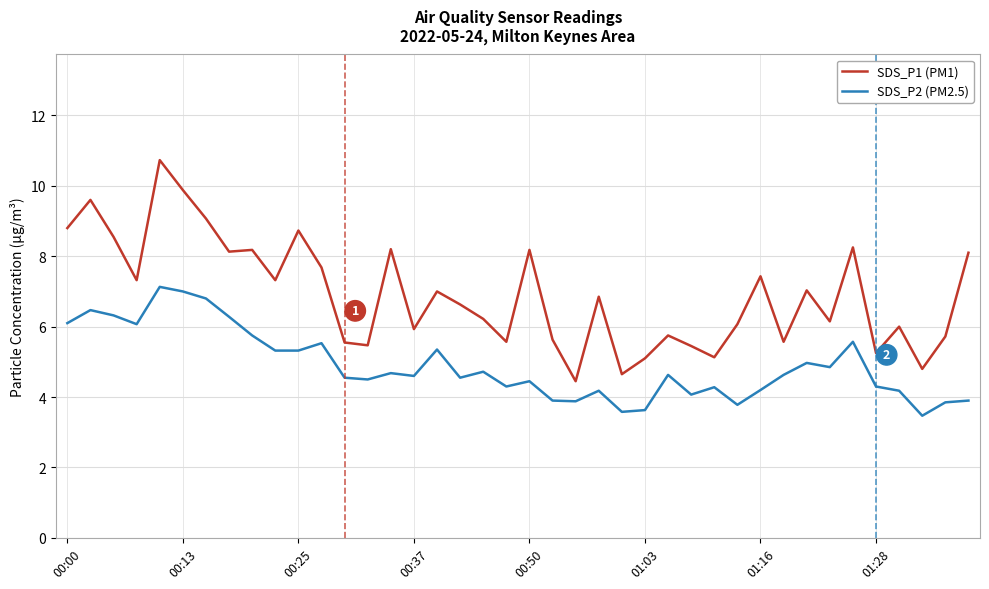

True or false: SDS_P2 (PM2.5) has more than 2 points higher than both neighbors.

True